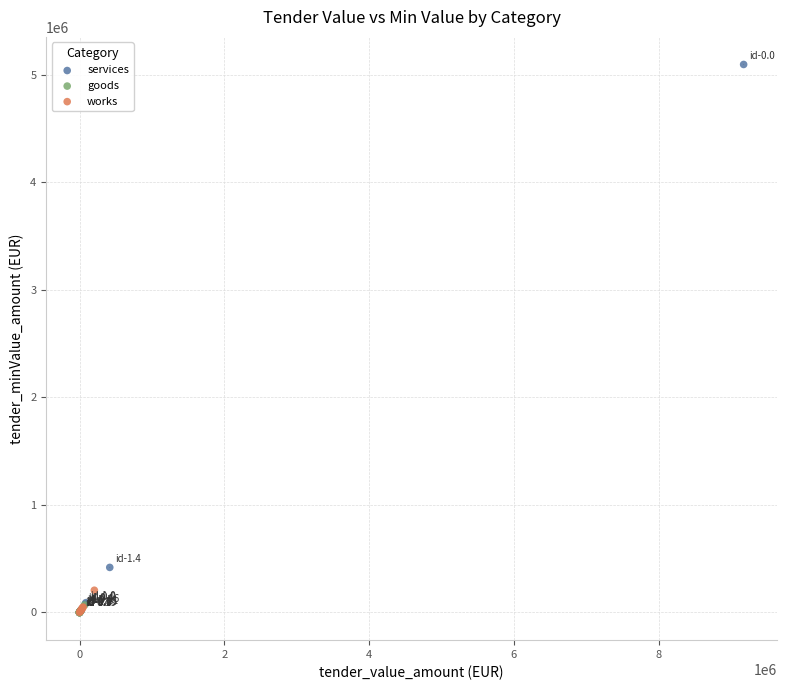

Which series has the widest spread of Y values?

services